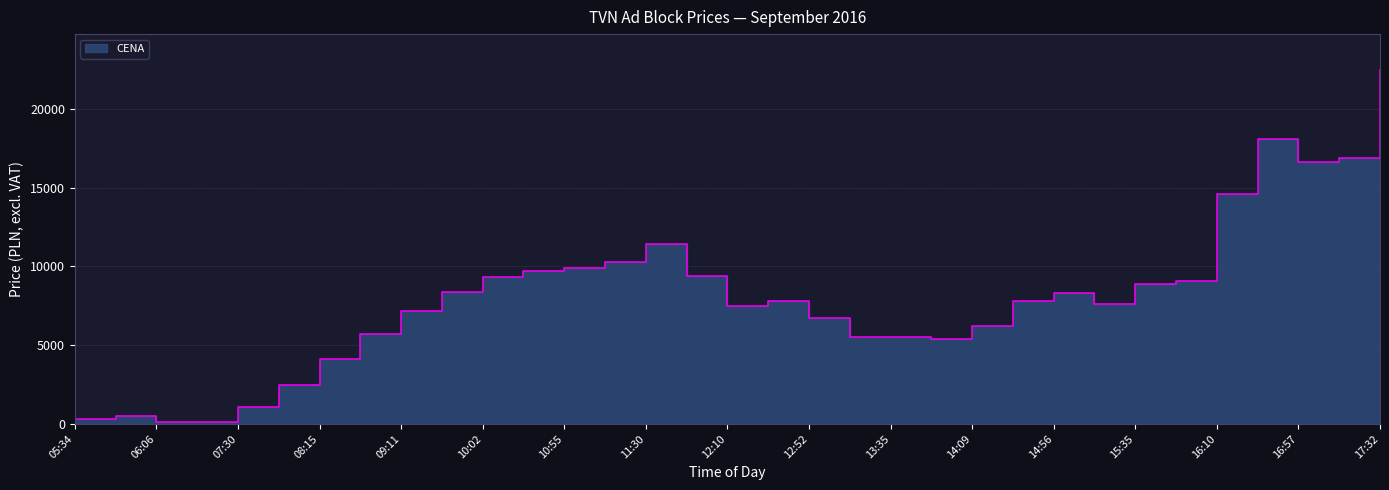

Read the value at 08:45, to the nearest 100.

5700